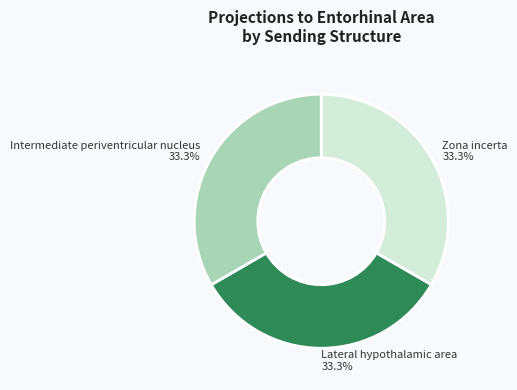

Is there a majority slice in this chart?

No